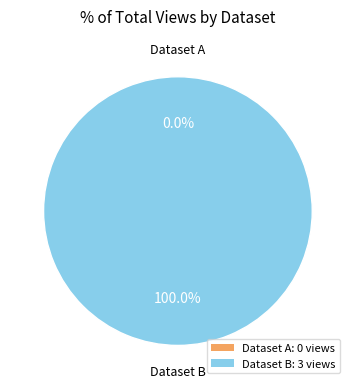

True or false: 5ae9e114c8d8c9146b44cd01 accounts for 99% of the total.

False